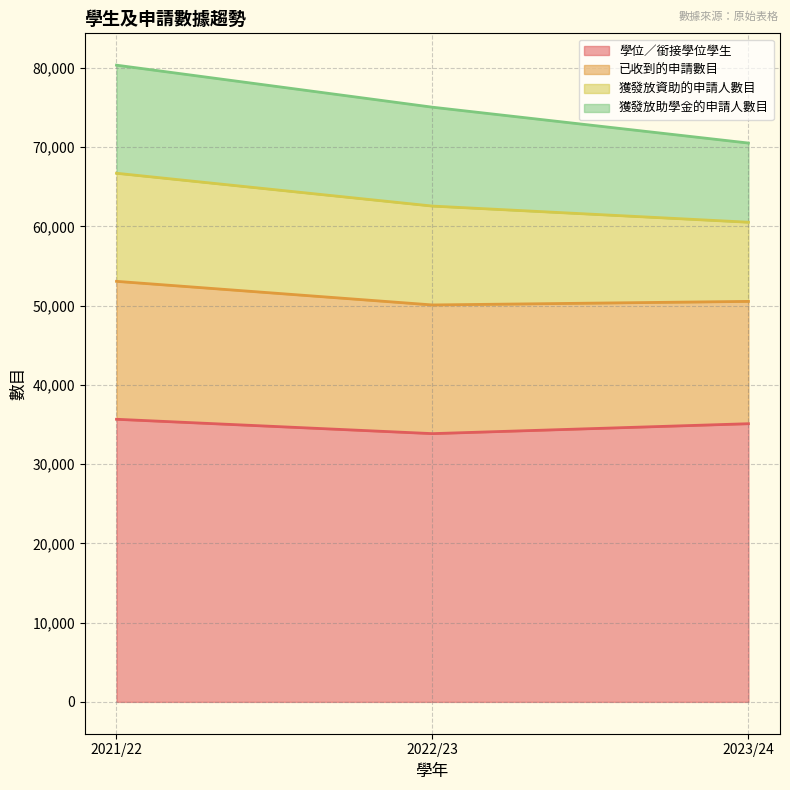

What are all the series names shown in the legend?

學位／銜接學位學生, 已收到的申請數目, 獲發放資助的申請人數目, 獲發放助學金的申請人數目